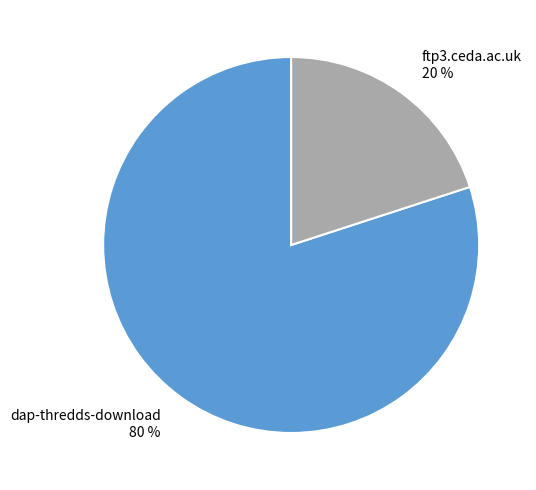

Is the sum of dap-thredds-download and ftp3.ceda.ac.uk greater than half?

Yes